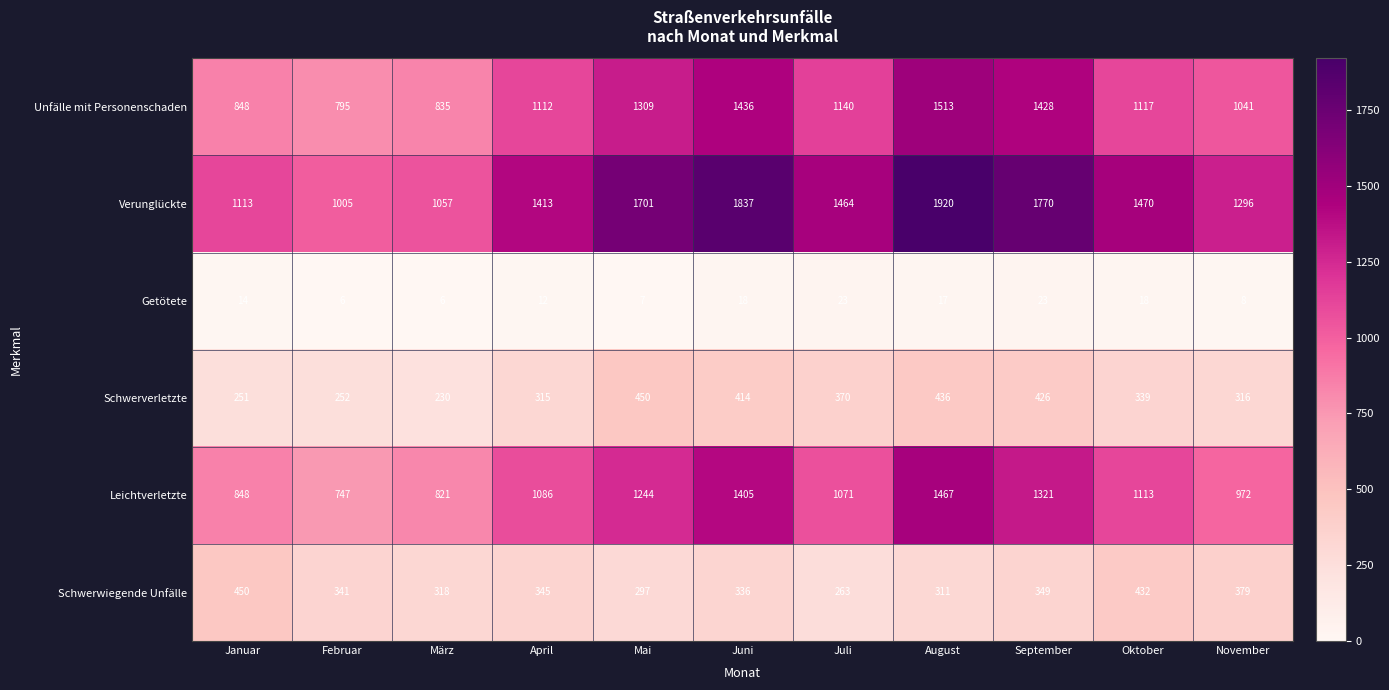

What is the sum of the Schwerwiegende Unfälle values at November and Juli?

642